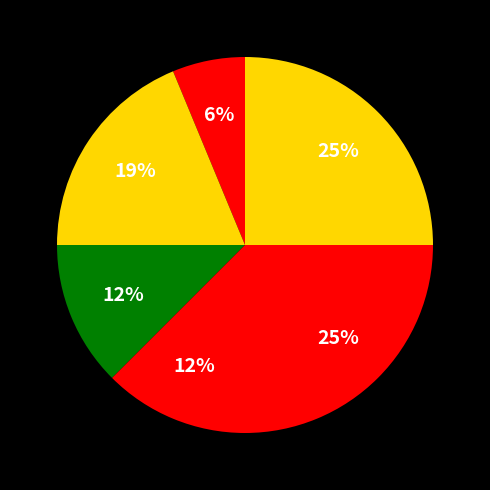

How many segments does this pie chart have?

6